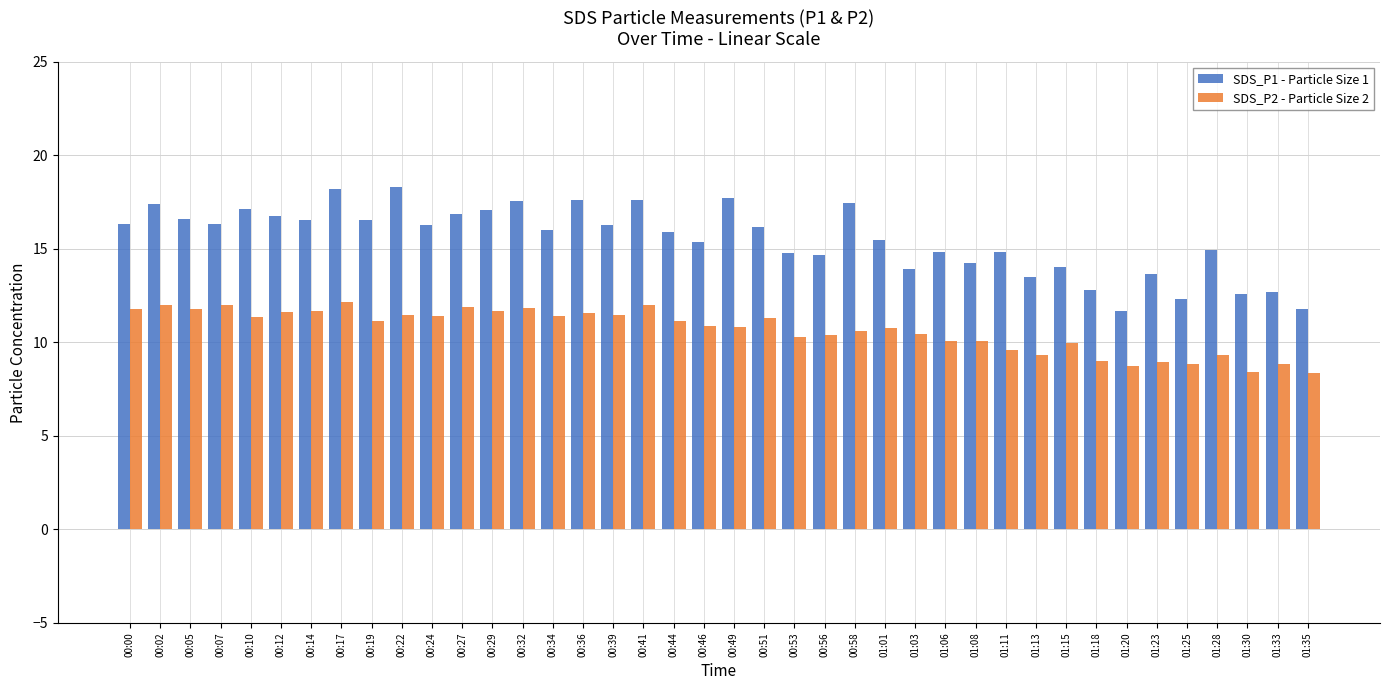

What position from the left is 00:36?

16